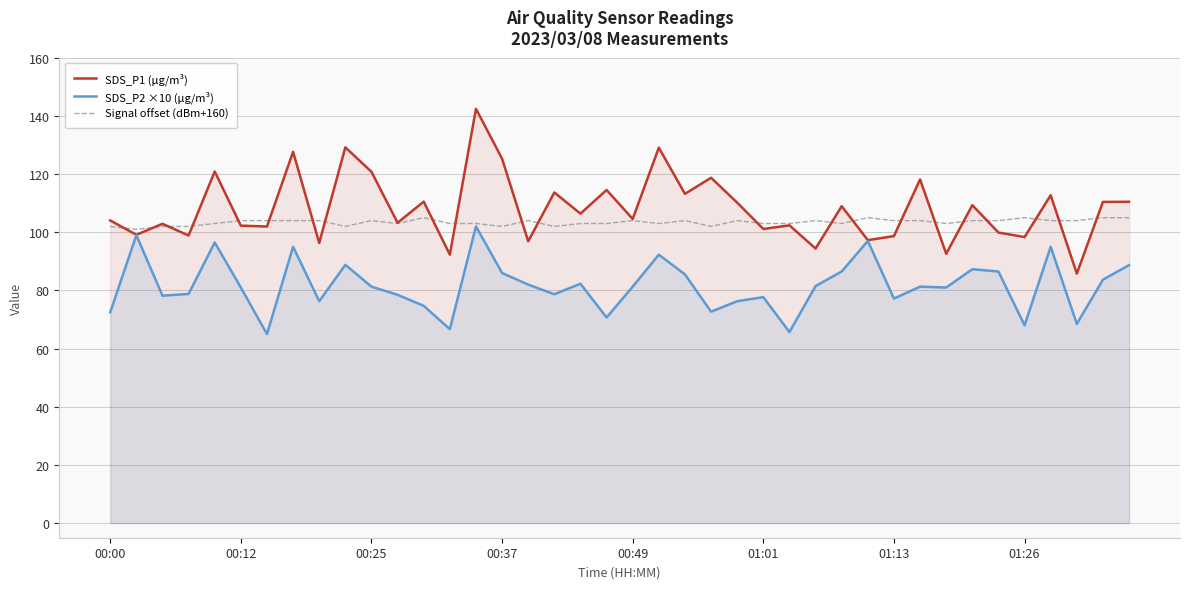

What is the maximum value for Signal offset (dBm+160)?

105.0